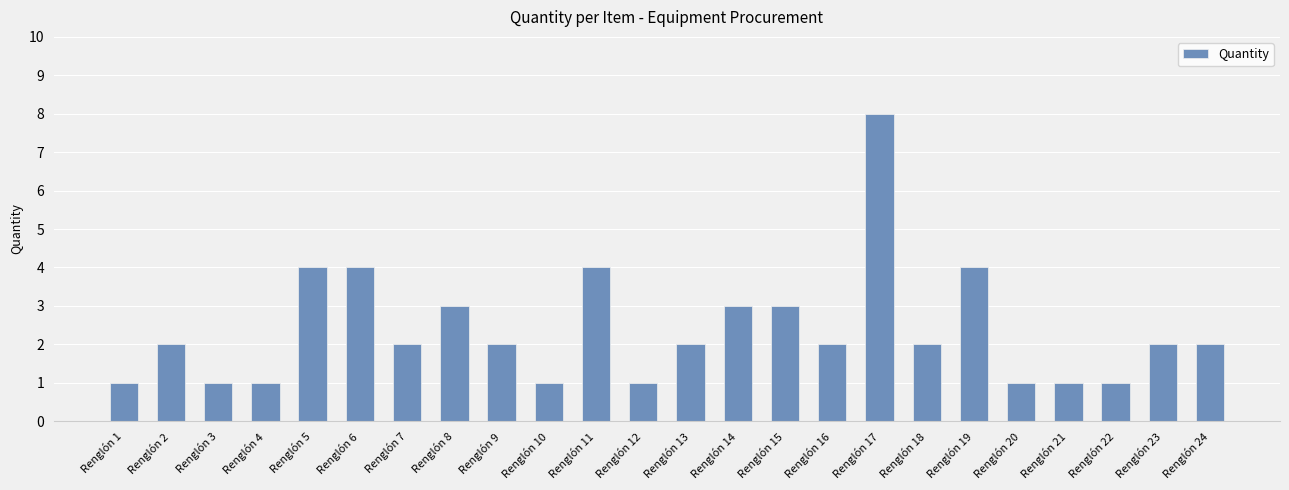

What is the approximate value at Renglón 11?

4